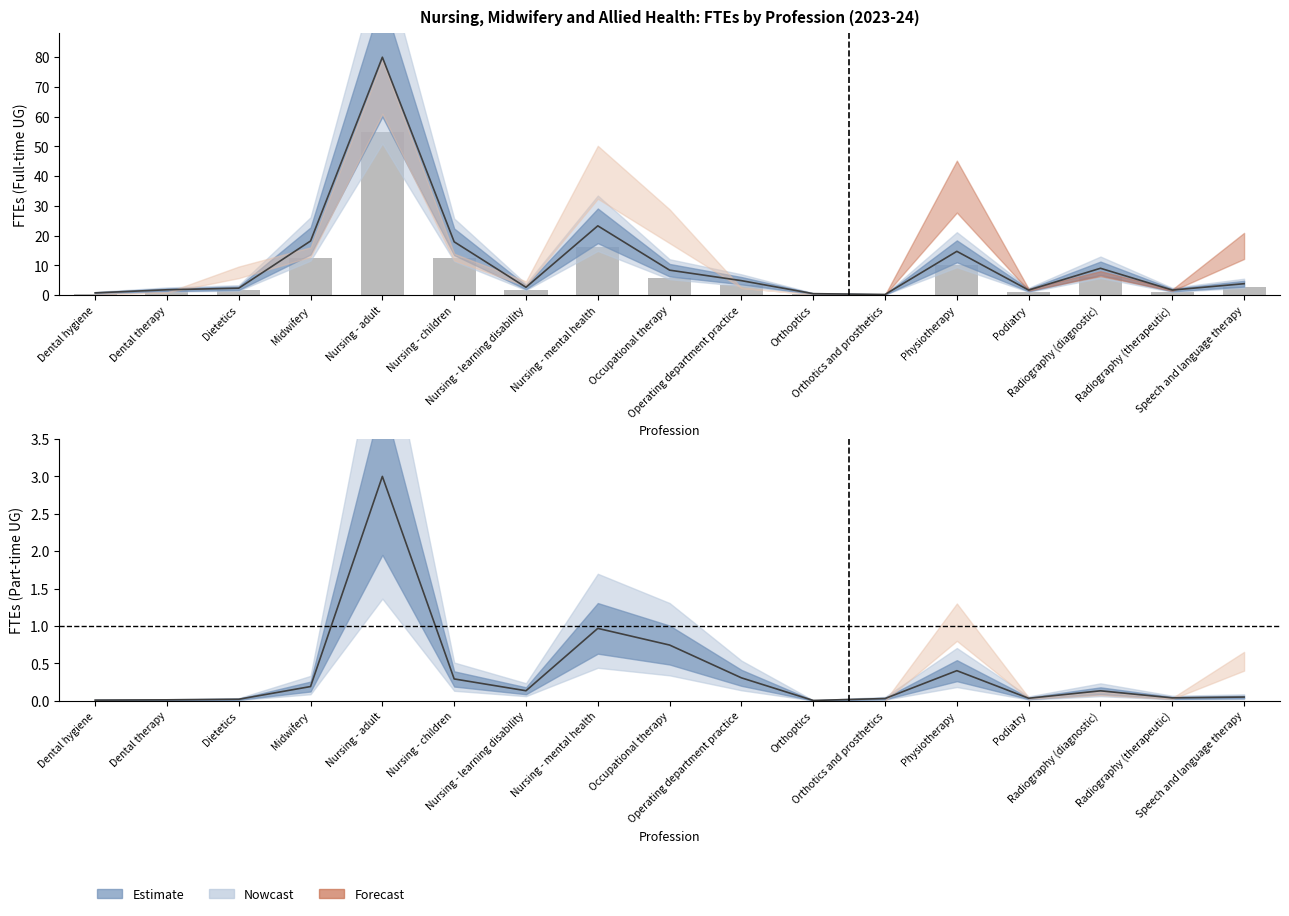

Is it true that the value at Nursing - mental health is 23.0?

False